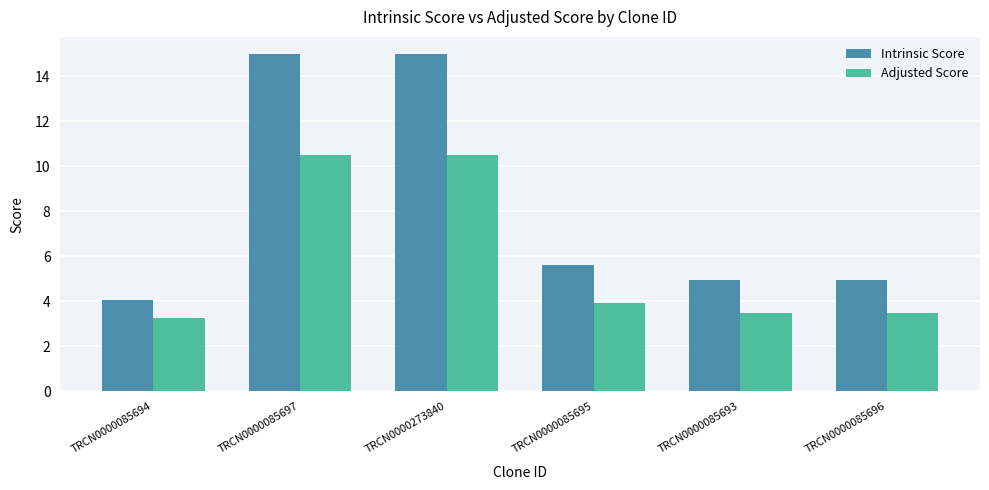

Which series changed the most between TRCN0000085694 and TRCN0000085693?

Intrinsic Score